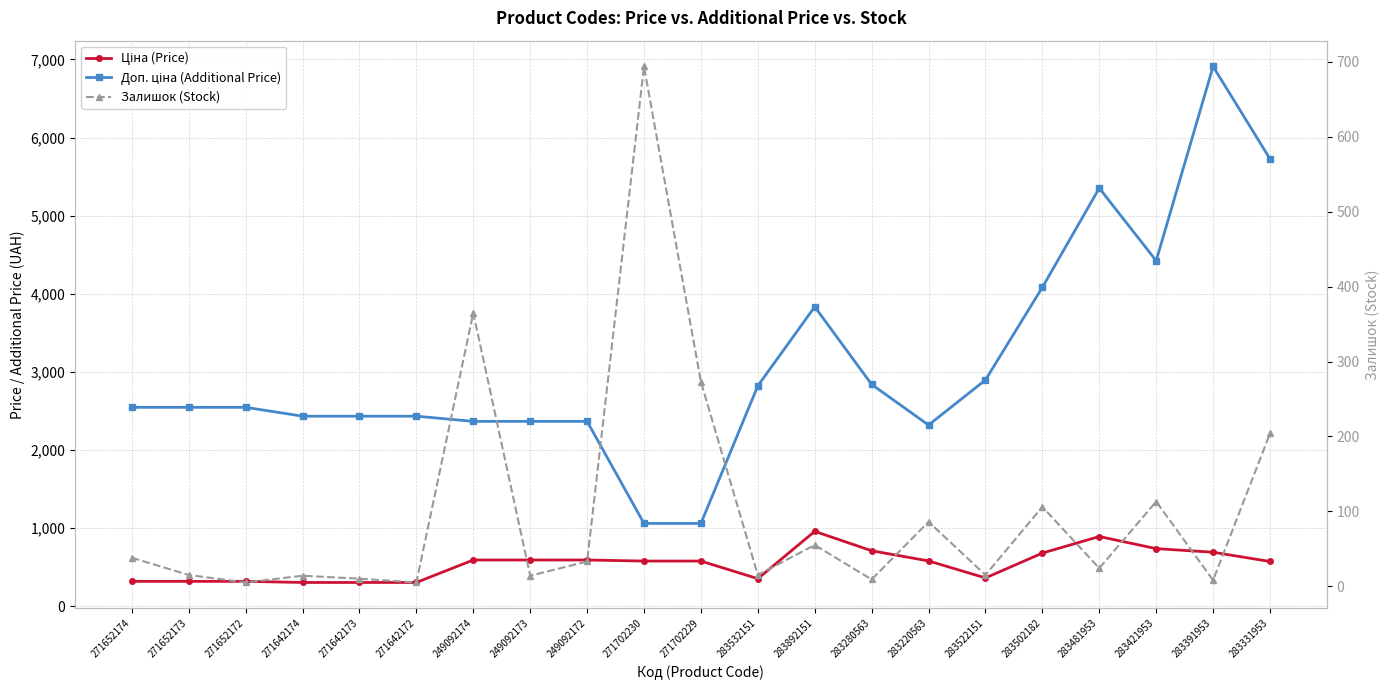

Reading left to right, list all the values displayed in this chart.

Ціна (Price): 318.3	318.3	318.3	304.1	304.1	304.1	591.6	591.6	591.6	578.1	578.1	352.6	958.4	710.0	579.8	362.1	680.4	892.2	737.2	691.0	572.7
Доп. ціна (Additional Price): 2546.4	2546.4	2546.4	2432.8	2432.8	2432.8	2366.5	2366.5	2366.5	1060.0	1060.0	2821.2	3833.8	2839.8	2319.2	2896.6	4082.3	5353.1	4423.0	6910.3	5727.0
Залишок (Stock): 38.0	15.0	5.0	14.0	10.0	5.0	365.0	14.0	33.0	694.0	273.0	15.0	55.0	9.0	86.0	15.0	106.0	24.0	113.0	8.0	204.0